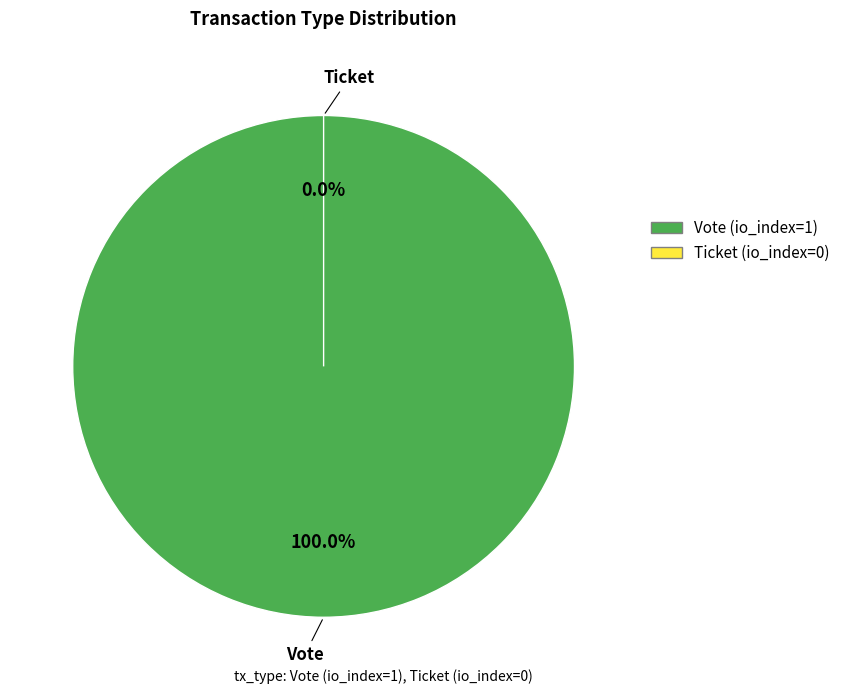

How many slices are in this pie chart?

2